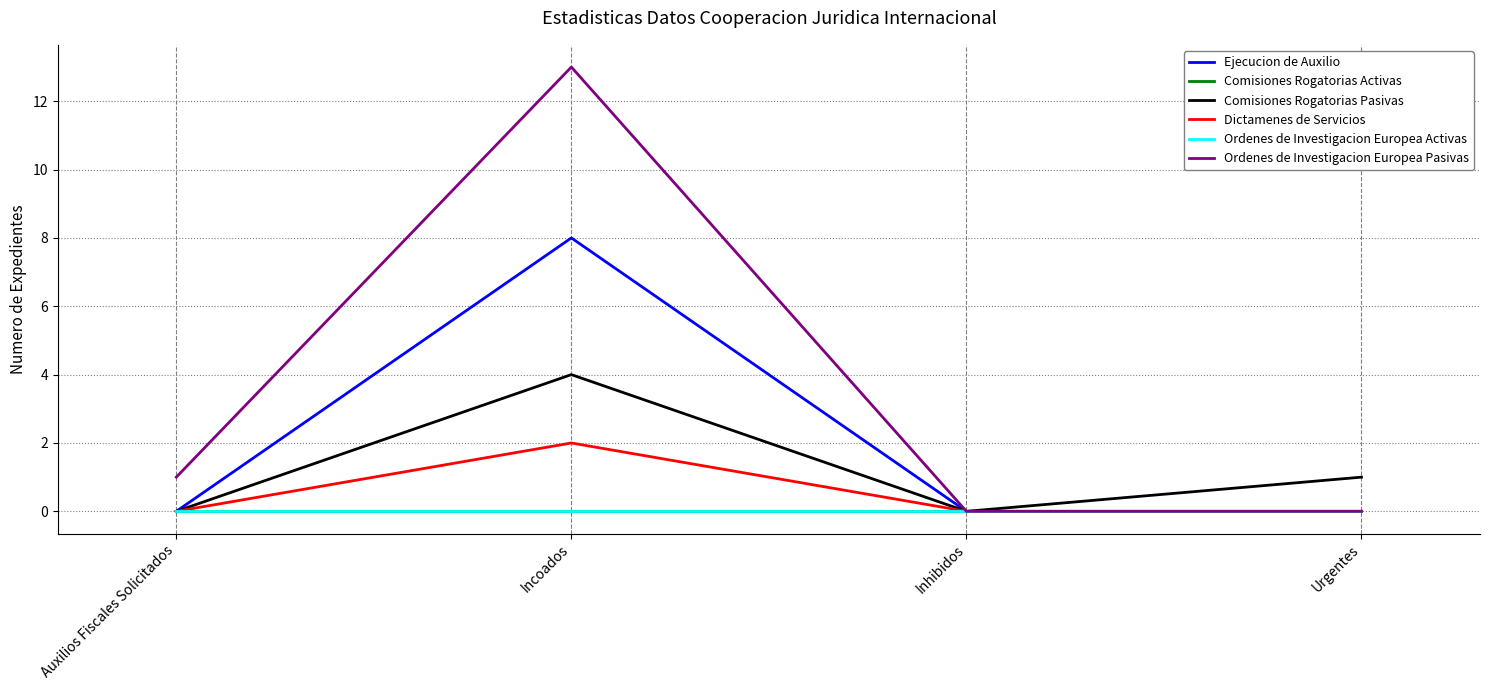

Which category has the lowest value in the Dictamenes de Servicios series?

Auxilios Fiscales Solicitados